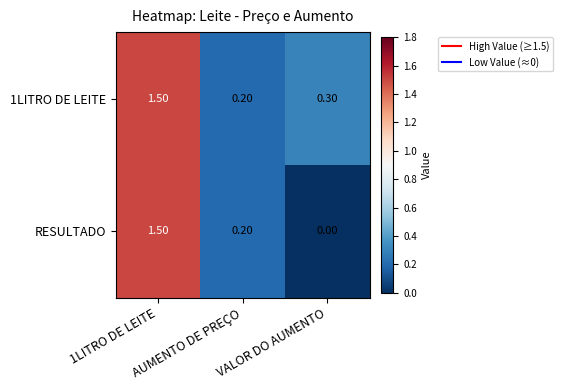

Which series has the largest range (max minus min)?

RESULTADO